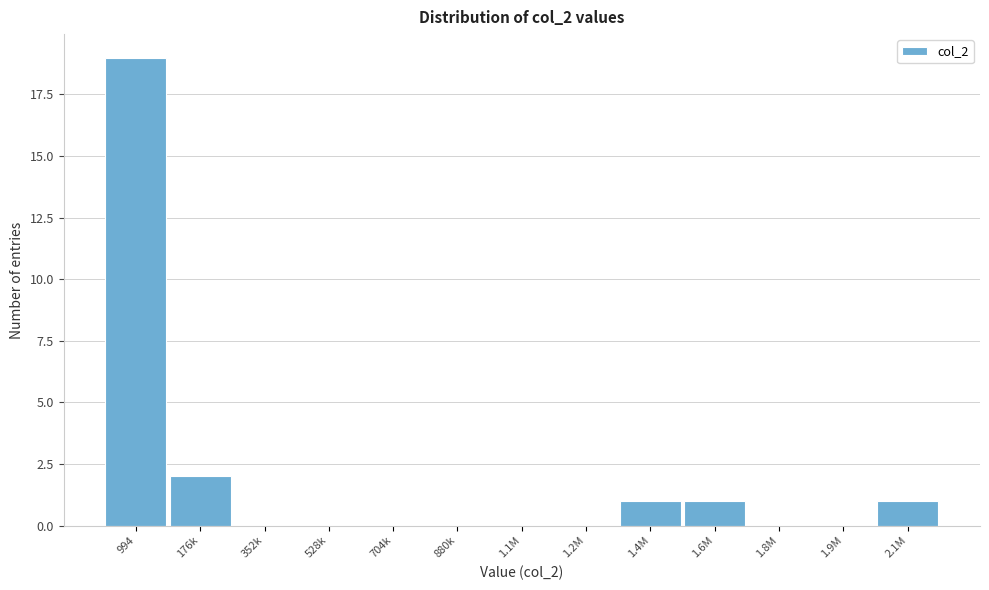

Reading left to right, what are all the values shown in this chart?

994=19	176k=2	352k=0	528k=0	704k=0	880k=0	1.1M=0	1.2M=0	1.4M=1	1.6M=1	1.8M=0	1.9M=0	2.1M=1